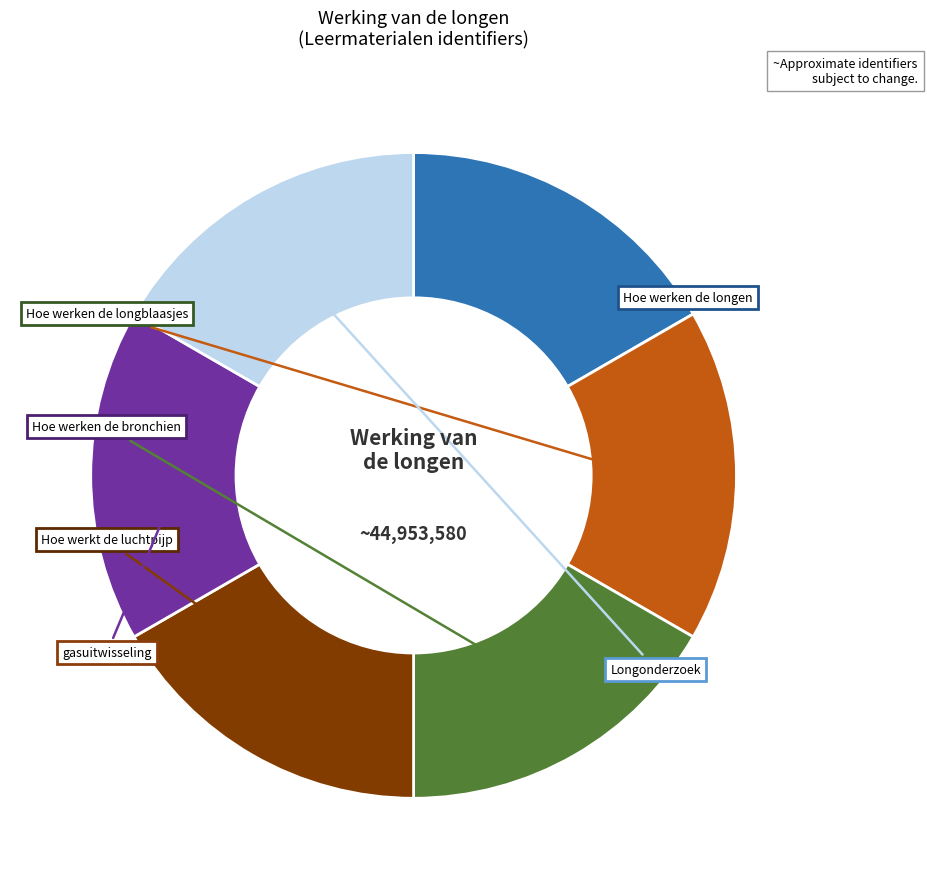

How many segments does this pie chart have?

6